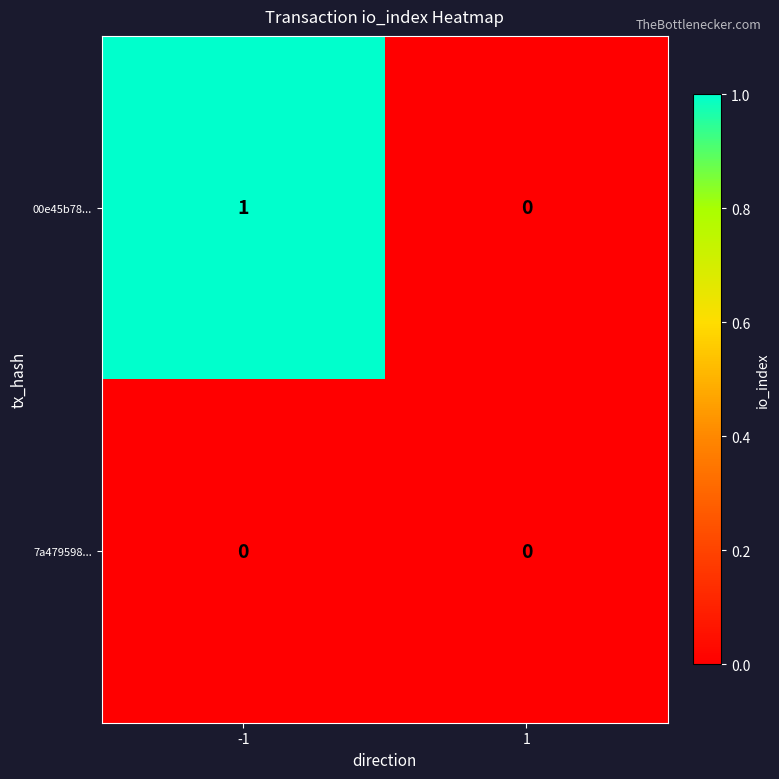

The value of 7a479598... at 1 is 0. True or false?

True